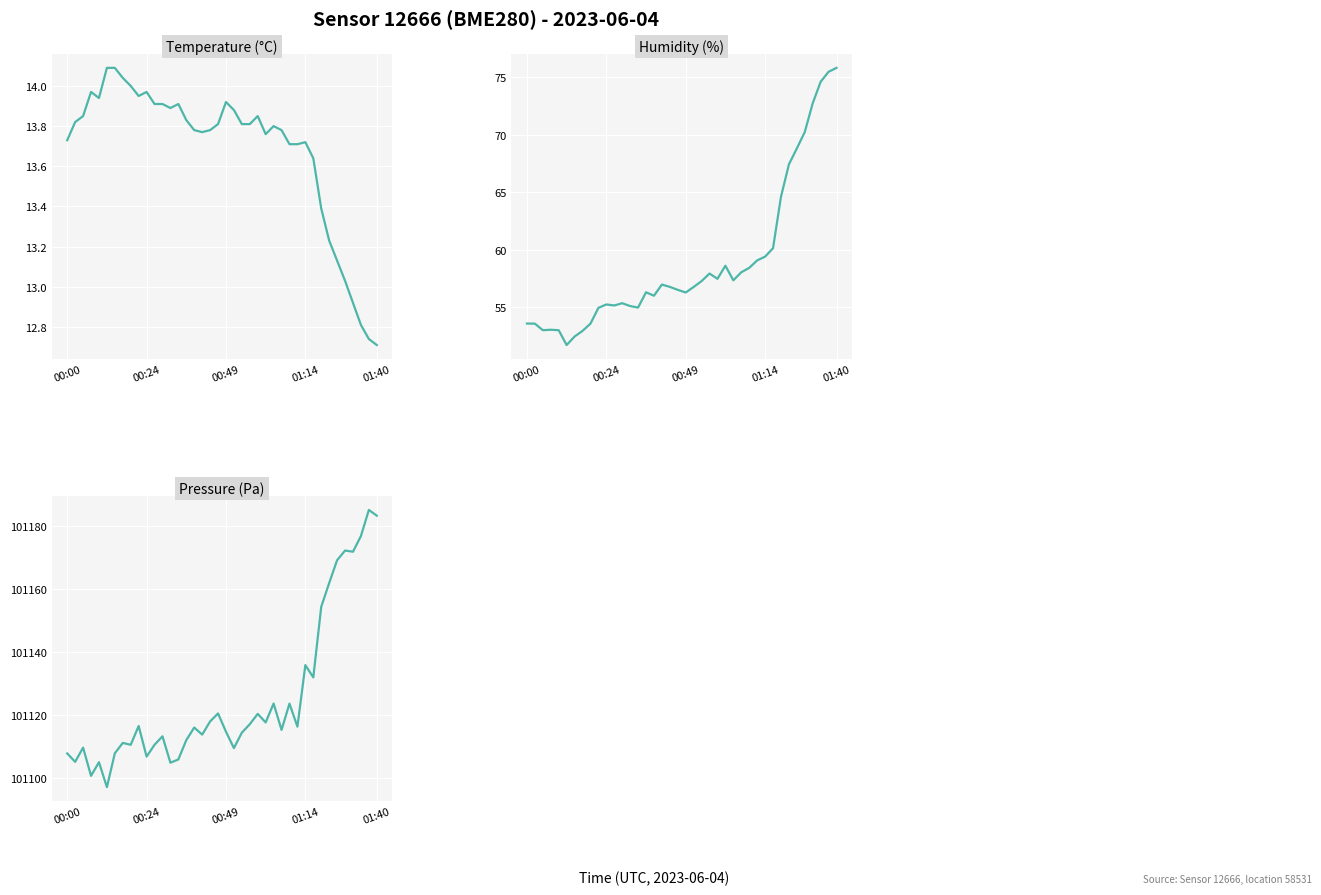

The Humidity (%) series shows 103.7 at 23. True or false?

False